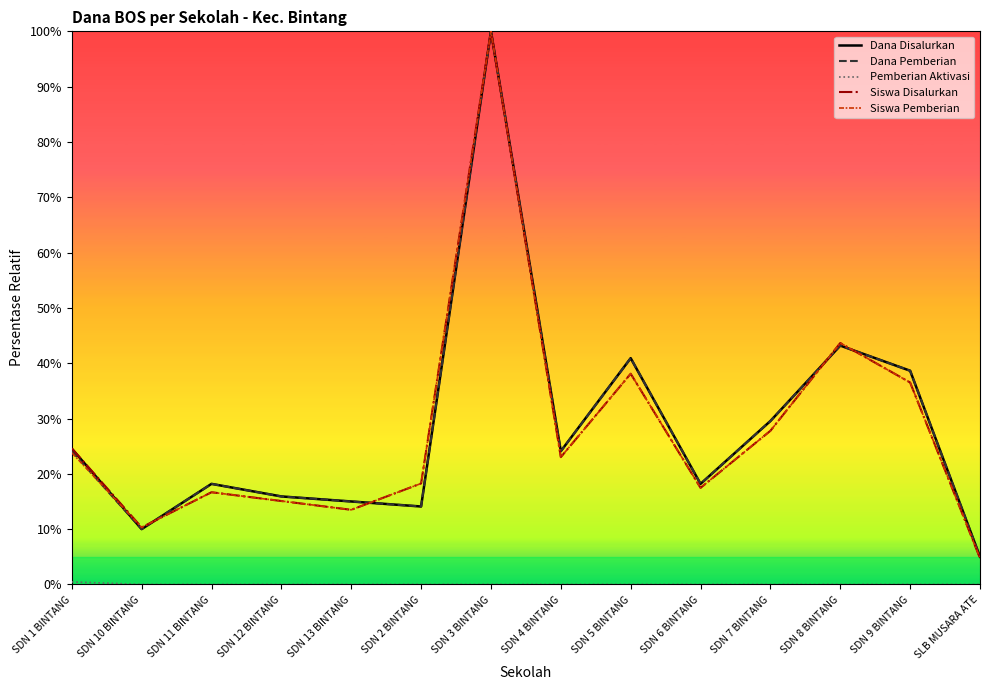

Reading left to right, what are all the values shown in this chart?

Dana Disalurkan: 24.5	10.0	18.2	15.9	15.0	14.1	100.0	24.1	40.9	18.2	29.5	43.2	38.6	5.0
Dana Pemberian: 24.1	10.0	18.2	15.9	15.0	14.1	100.0	24.1	40.9	18.2	29.5	43.2	38.6	5.0
Pemberian Aktivasi: 0.5	0.0	0.0	0.0	0.0	0.0	0.0	0.0	0.0	0.0	0.0	0.0	0.0	0.0
Siswa Disalurkan: 24.6	10.3	16.7	15.1	13.5	18.3	100.0	23.0	38.1	17.5	27.8	43.7	36.5	4.8
Siswa Pemberian: 23.8	10.3	16.7	15.1	13.5	18.3	100.0	23.0	38.1	17.5	27.8	43.7	36.5	4.8